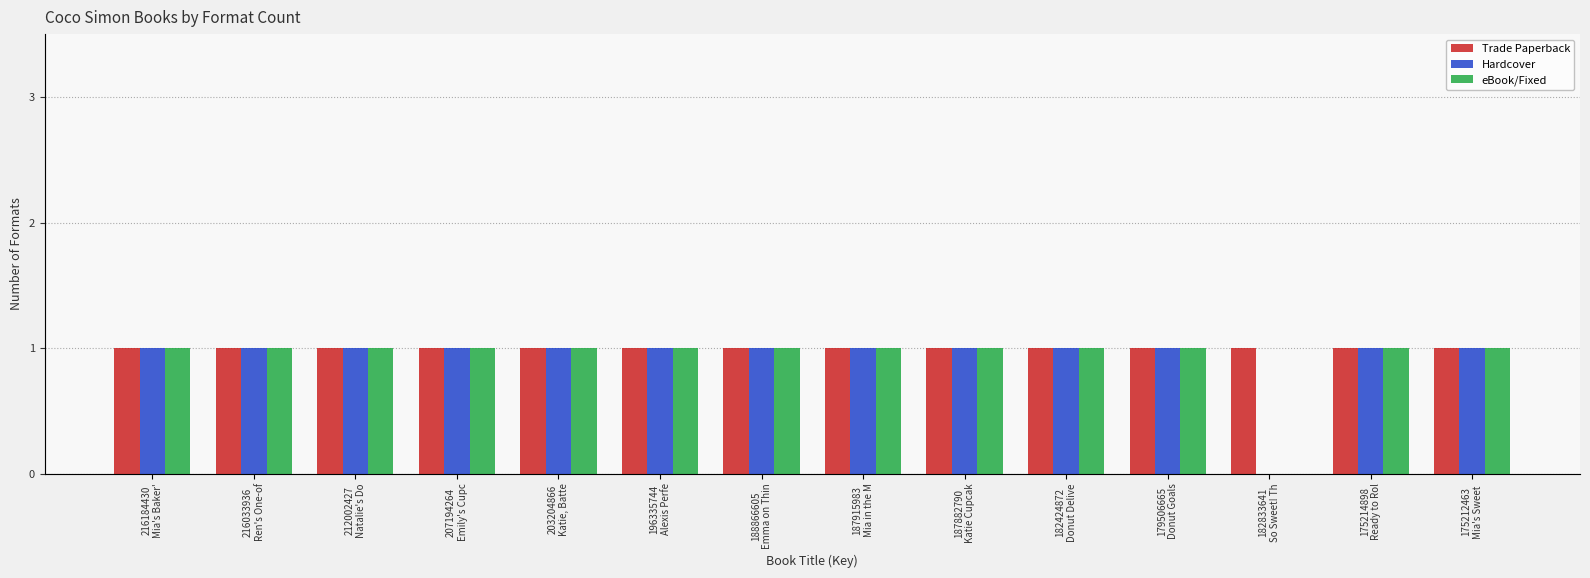

Is the value of Trade Paperback at 216033936
Ren's One-of greater than the value of eBook/Fixed at 175214898
Ready to Rol?

No